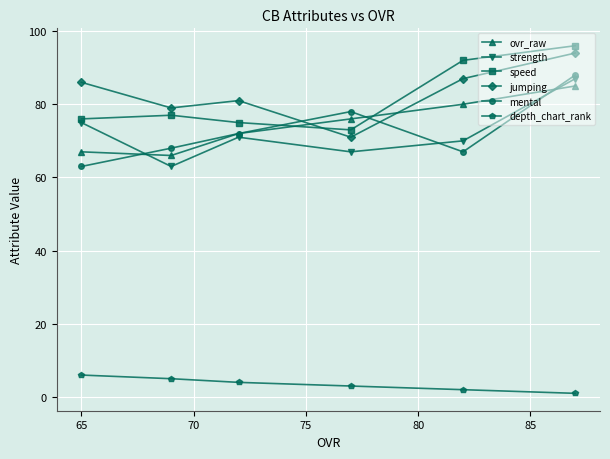

What is the lowest value of the mental series?

63